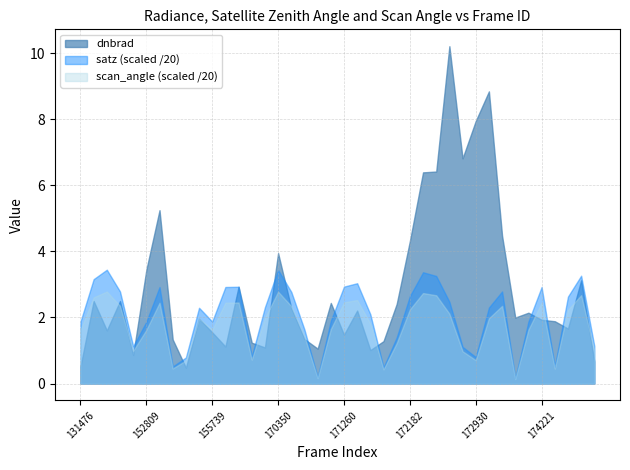

At how many categories does at least one series exceed 30?

28